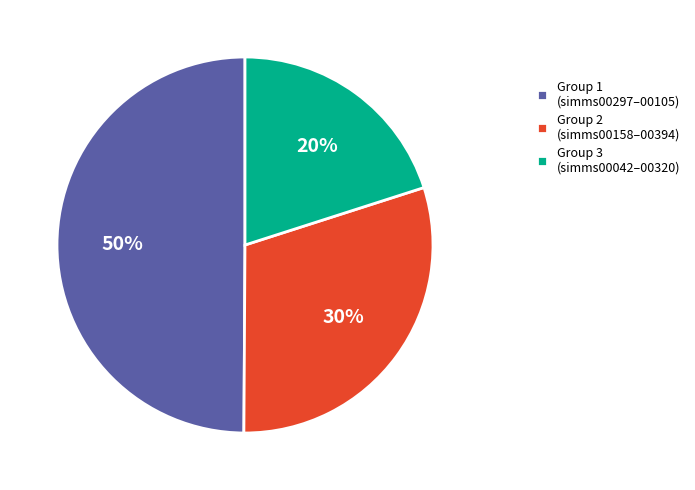

Rank the categories by value from lowest to highest.

Group 3 (simms00042–00320), Group 2 (simms00158–00394), Group 1 (simms00297–00105)